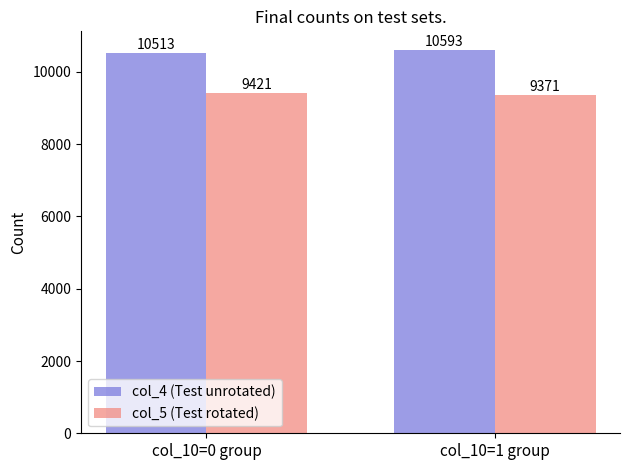

Is it true that col_4 (Test unrotated) equals 10593 at col_10=1 group?

True